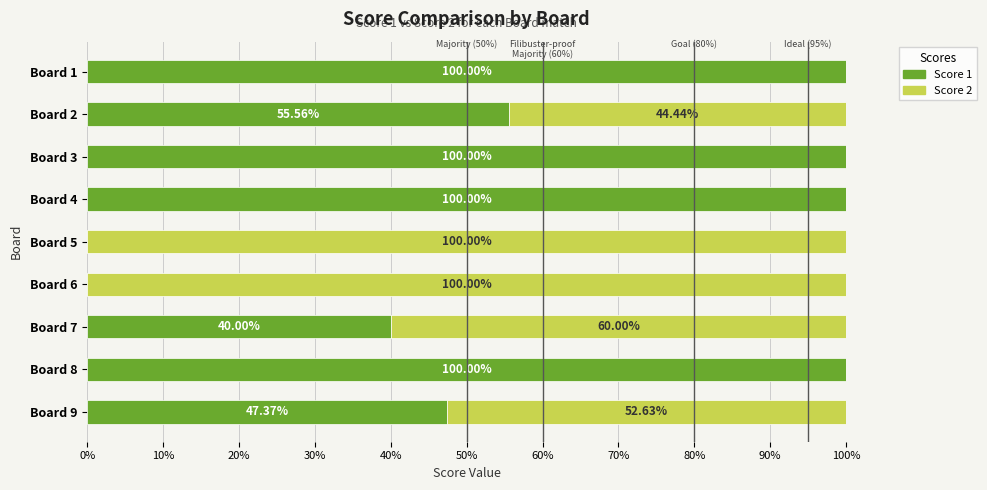

What is the total value across all series at Board 2?

100.0